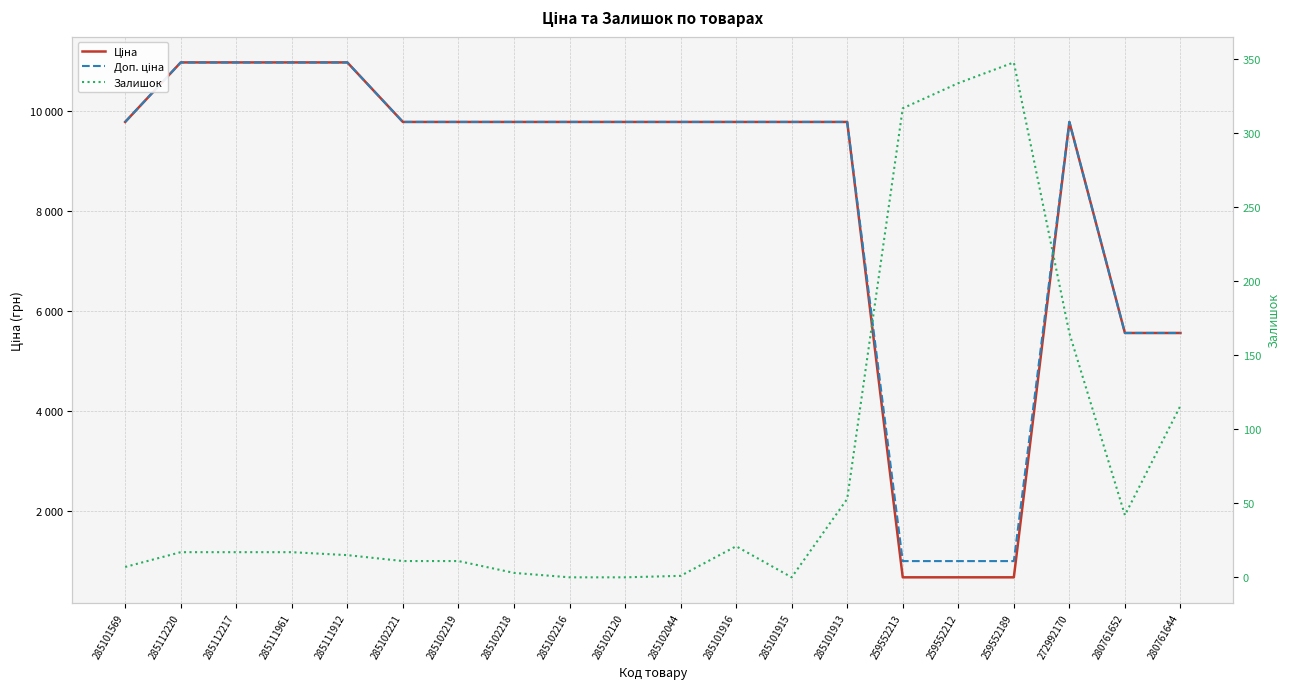

Rank the series by their maximum value, from highest to lowest.

Ціна, Доп. ціна, Залишок